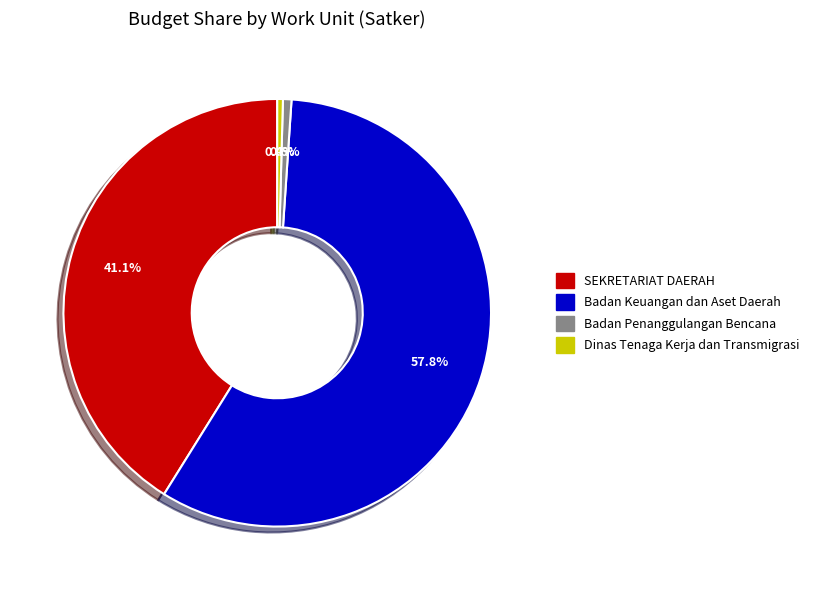

Is there any slice that represents more than half of the pie?

Yes